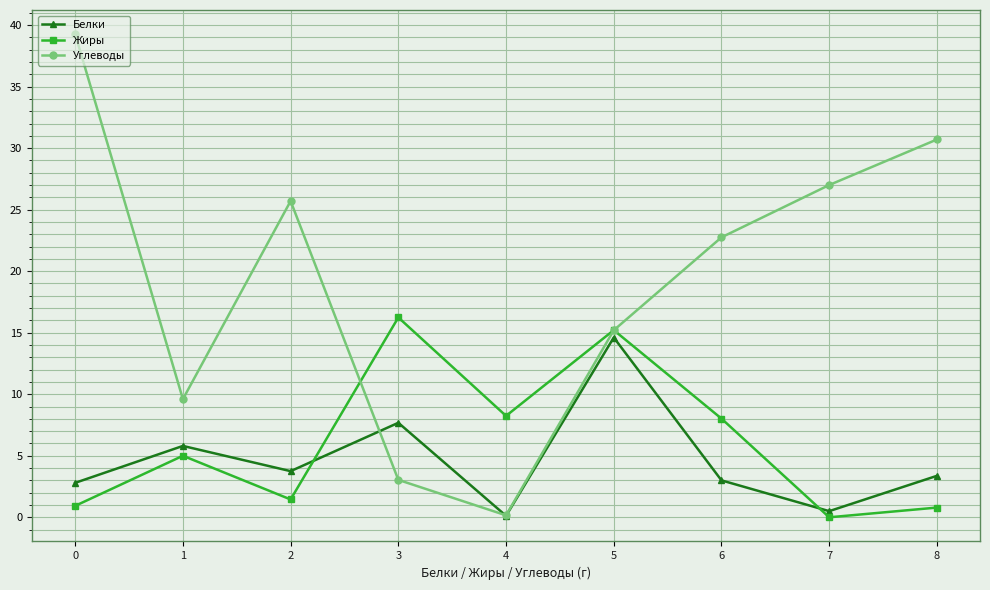

Is it true that Жиры equals 0.9 at 0?

True